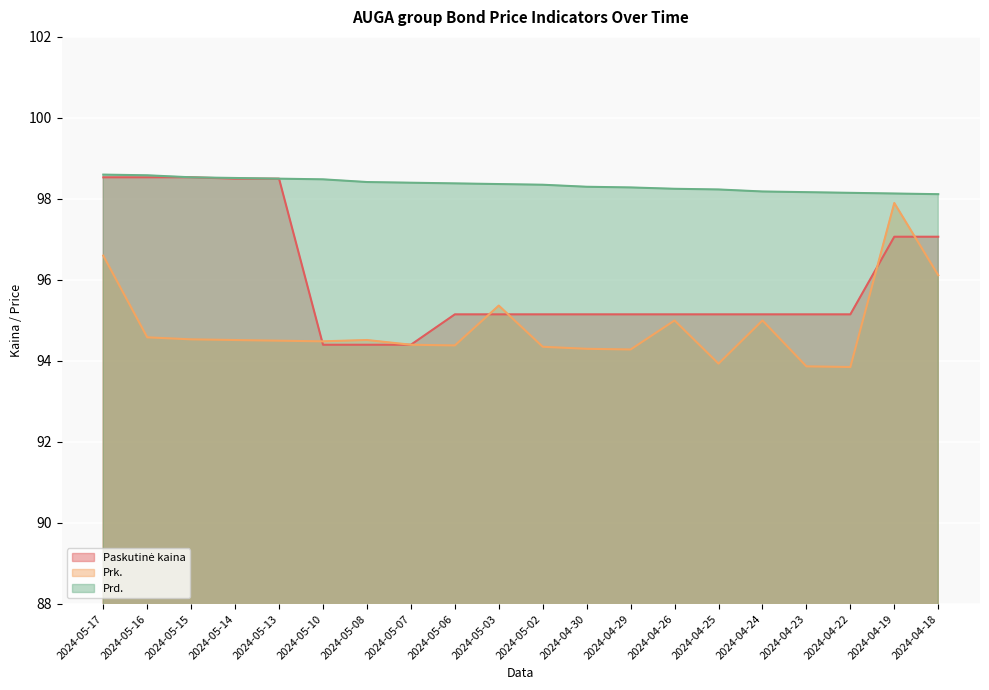

Which series has the largest total across all categories?

Prd.